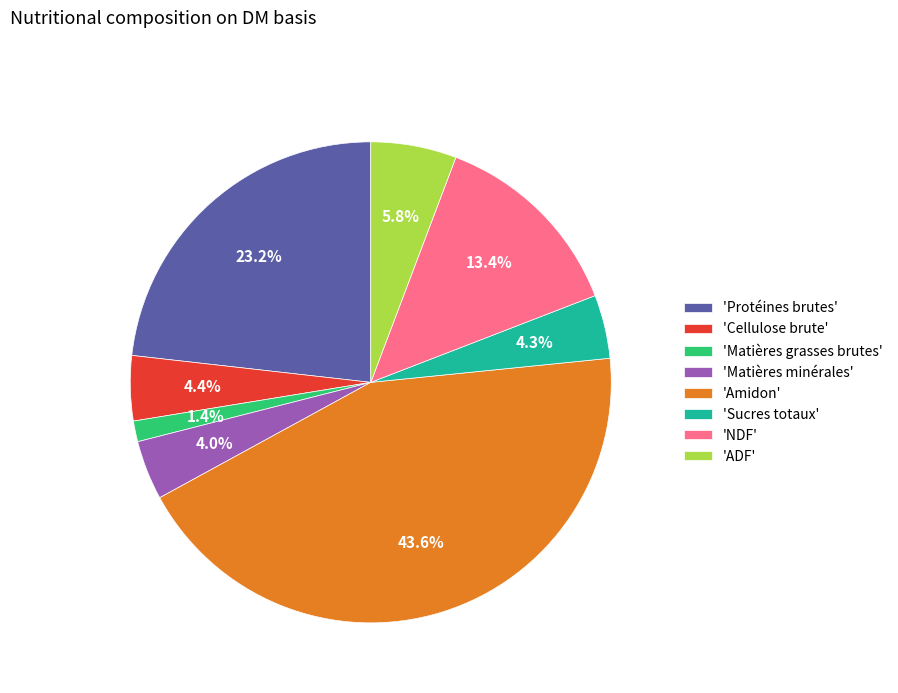

What is the smallest slice in the pie chart?

'Matières grasses brutes'